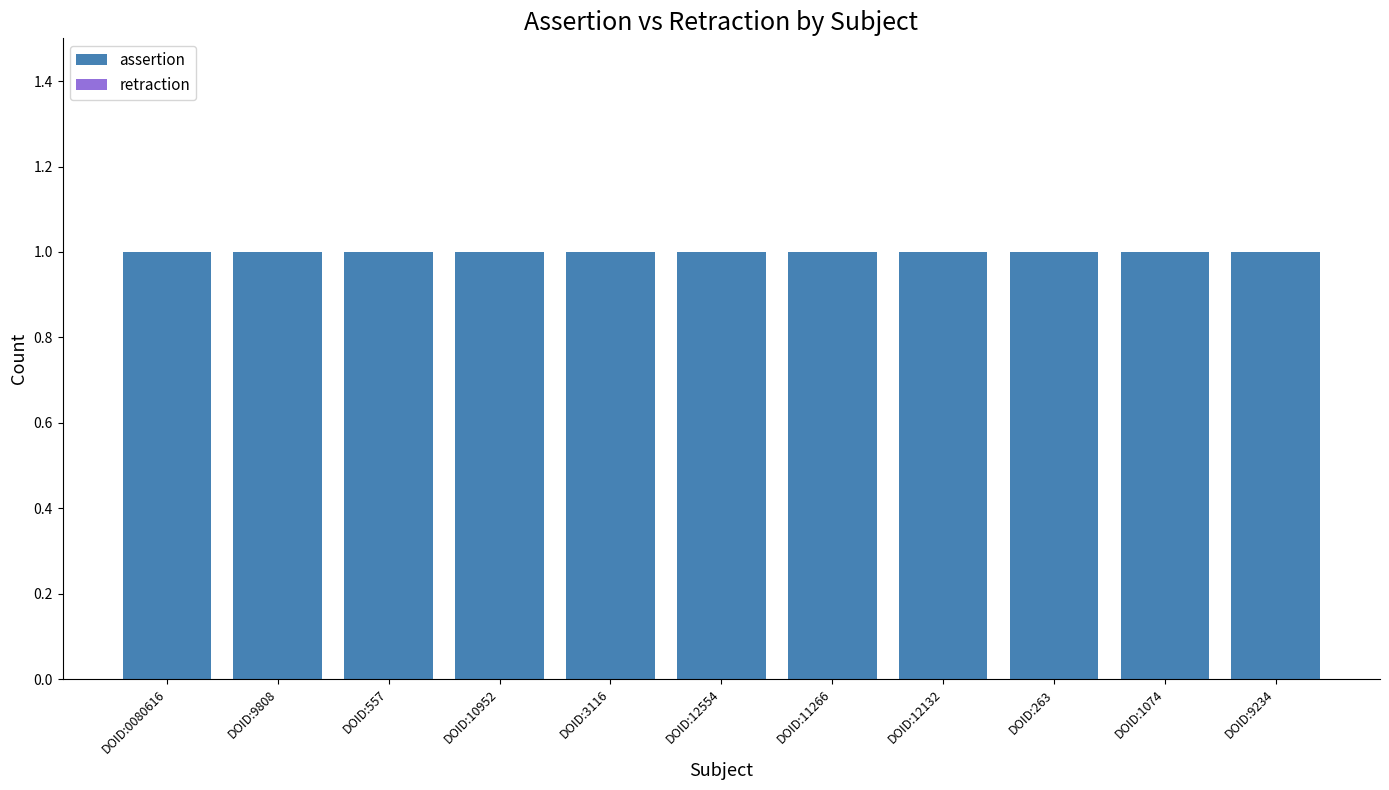

At which label does assertion reach its peak?

DOID:0080616